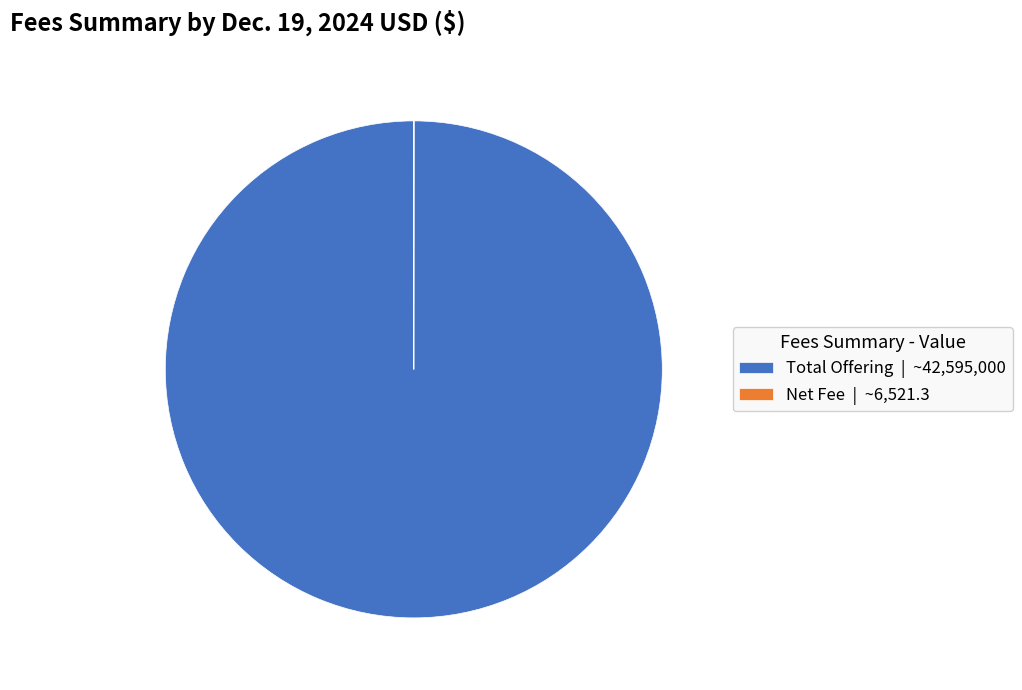

Does any single category account for the majority?

Yes